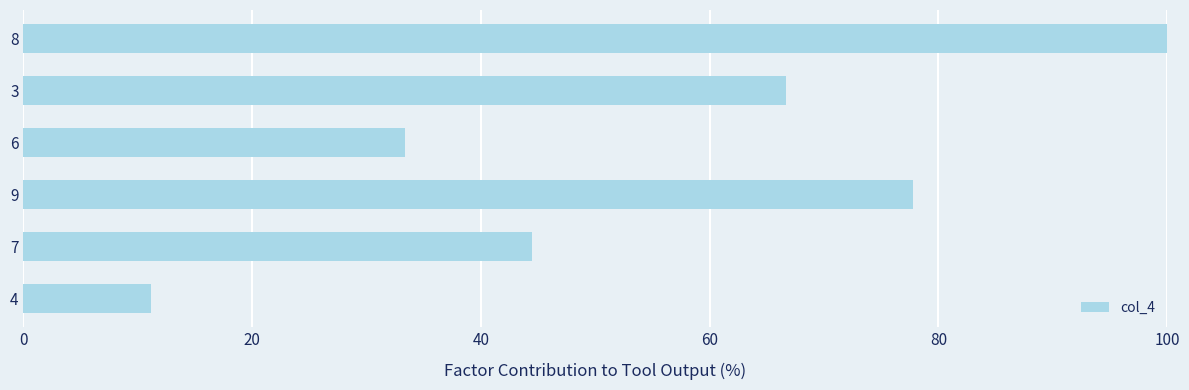

What value does the data have at 9?

77.8